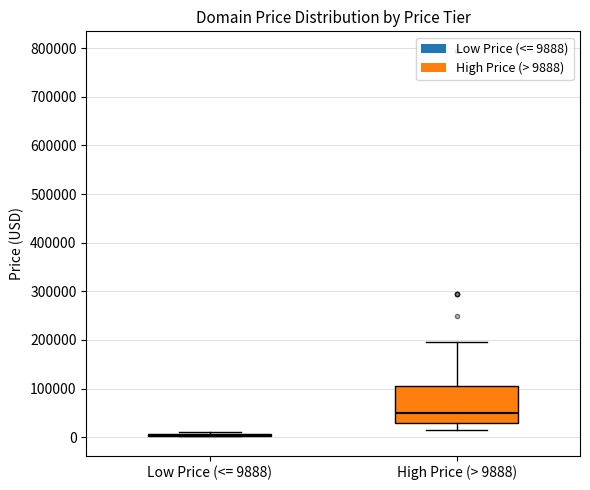

Comparing the boxes themselves (not the whiskers), which one is the tallest?

High Price (> 9888)